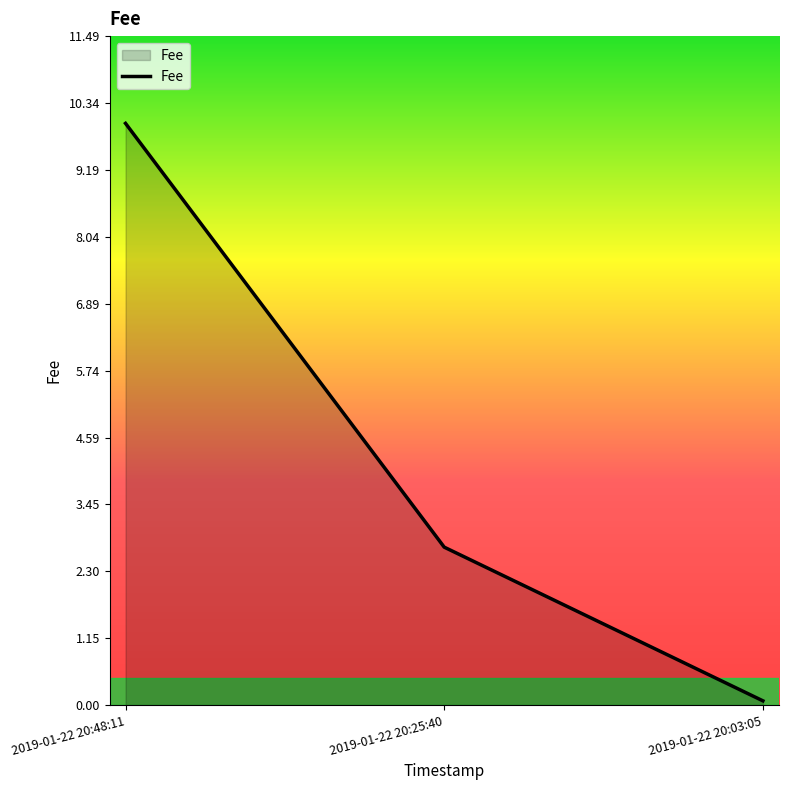

Does the chart have visible grid lines?

No